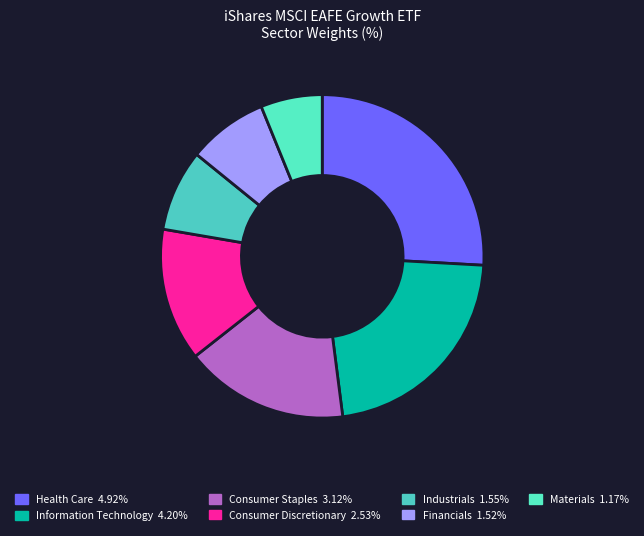

To the nearest percent, what is the average slice percentage?

14%